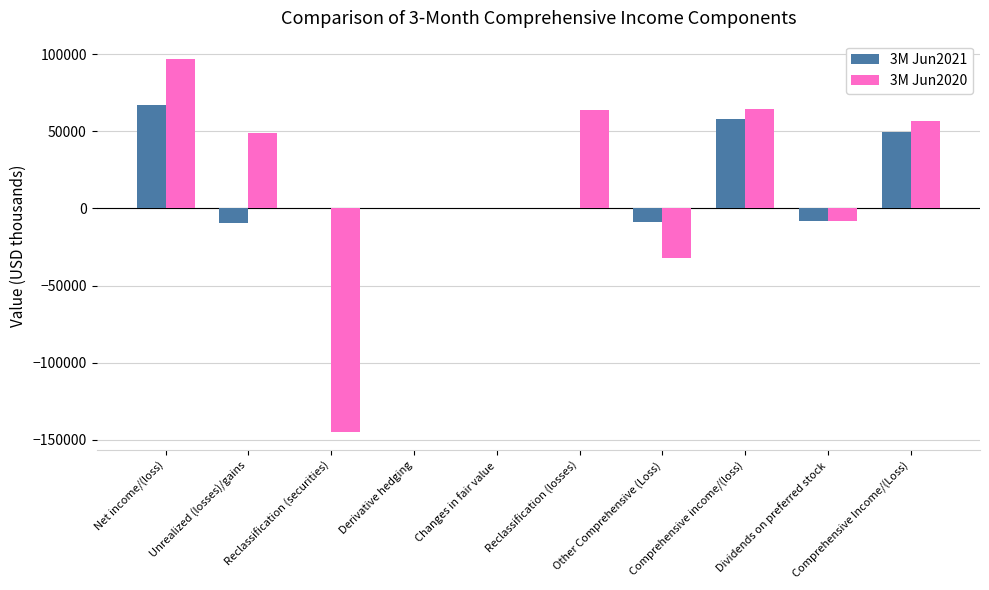

What is the difference between the maximum and minimum values in the 3M Jun2020 series?

241314